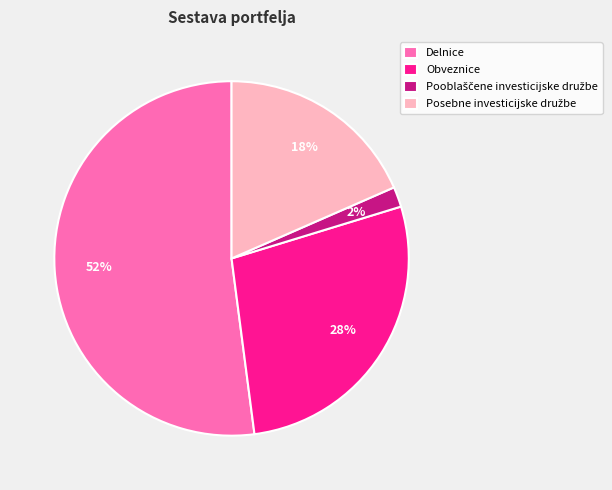

Which has a higher value, Obveznice or Delnice?

Delnice